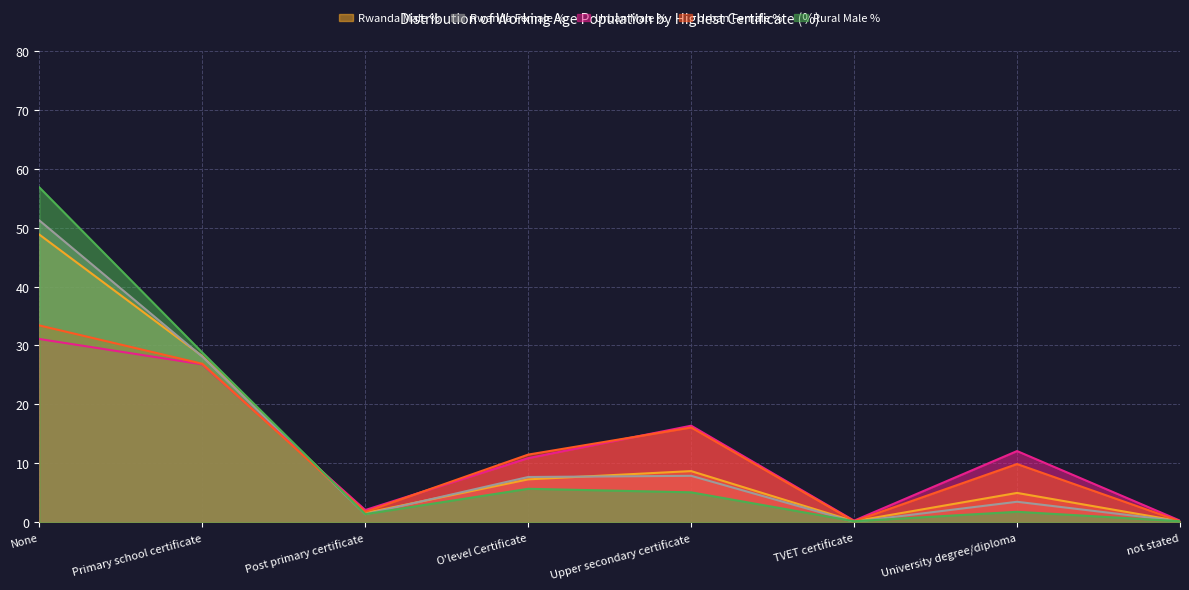

What is the maximum value for Rwanda Male %?

48.8